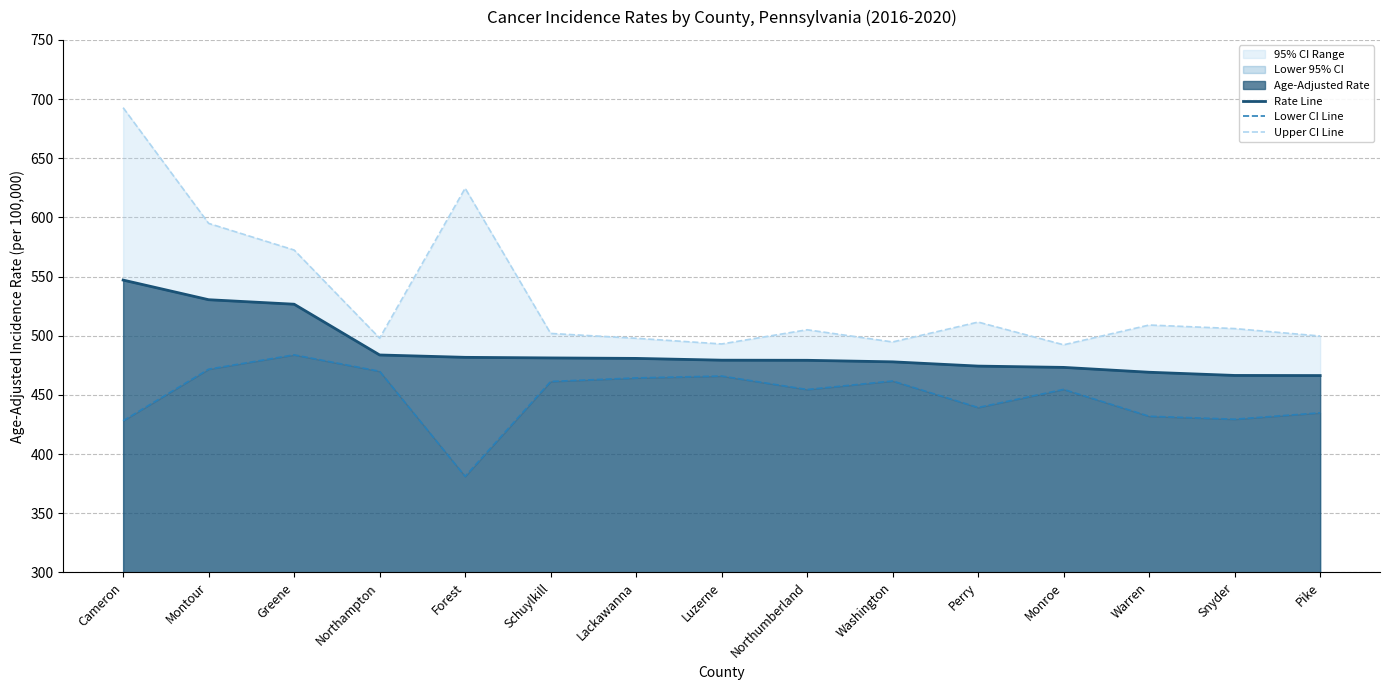

How many lines are shown in the chart?

3